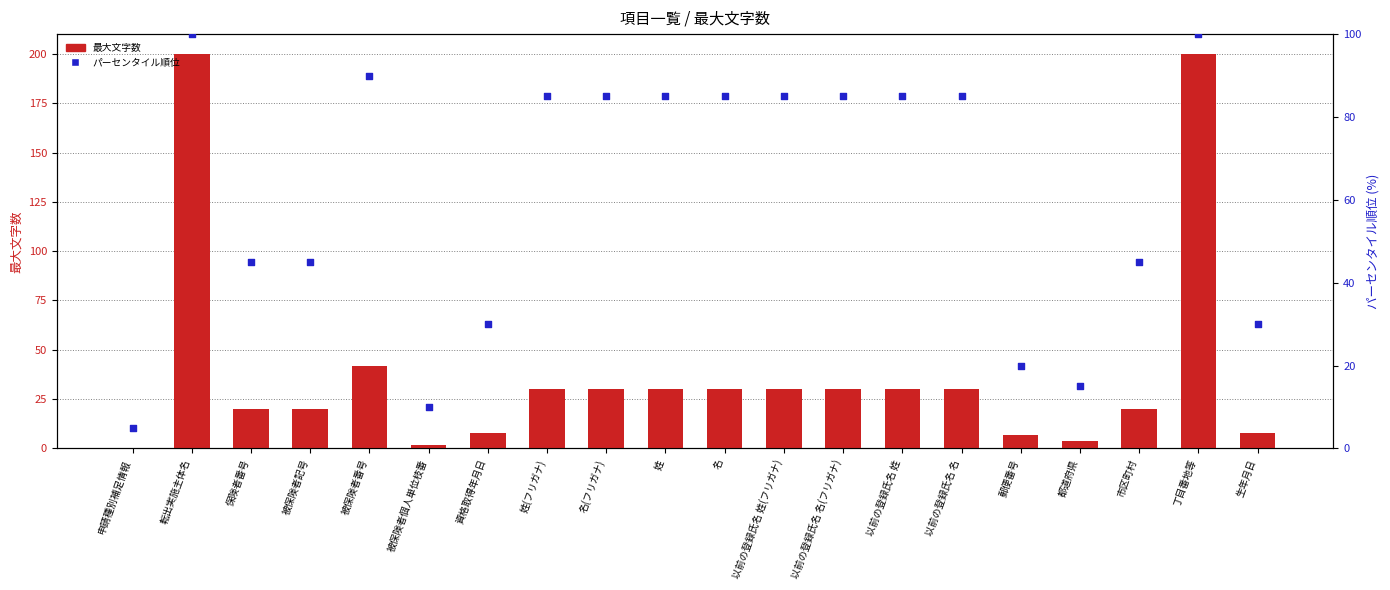

What is the total value across all series at 資格取得年月日?

38